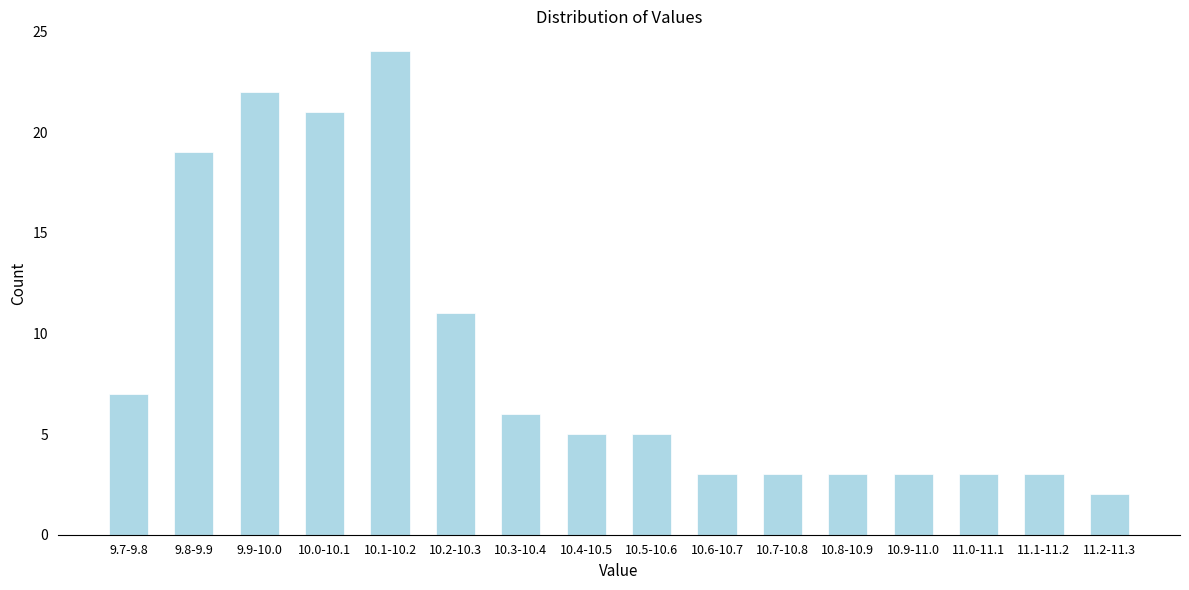

Reading left to right, transcribe all the data shown in this chart.

7	19	22	21	24	11	6	5	5	3	3	3	3	3	3	2